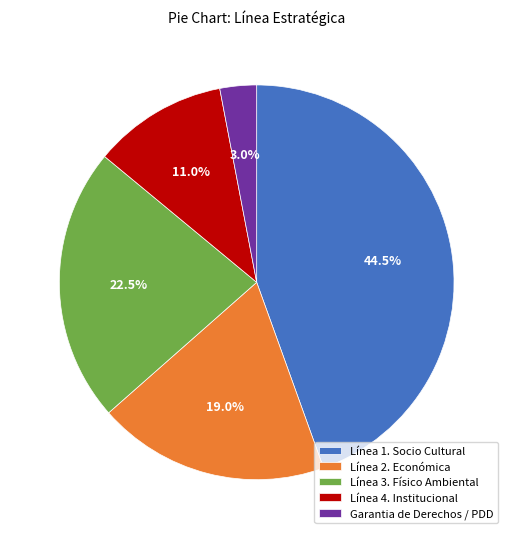

To the nearest percent, what portion does Línea 2. Económica represent?

19%